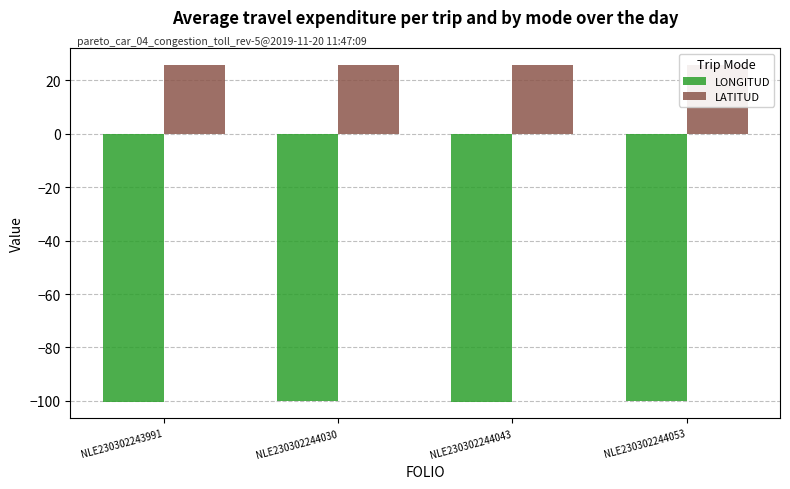

Rank the series at NLE230302244030 from lowest to highest value.

LONGITUD, LATITUD